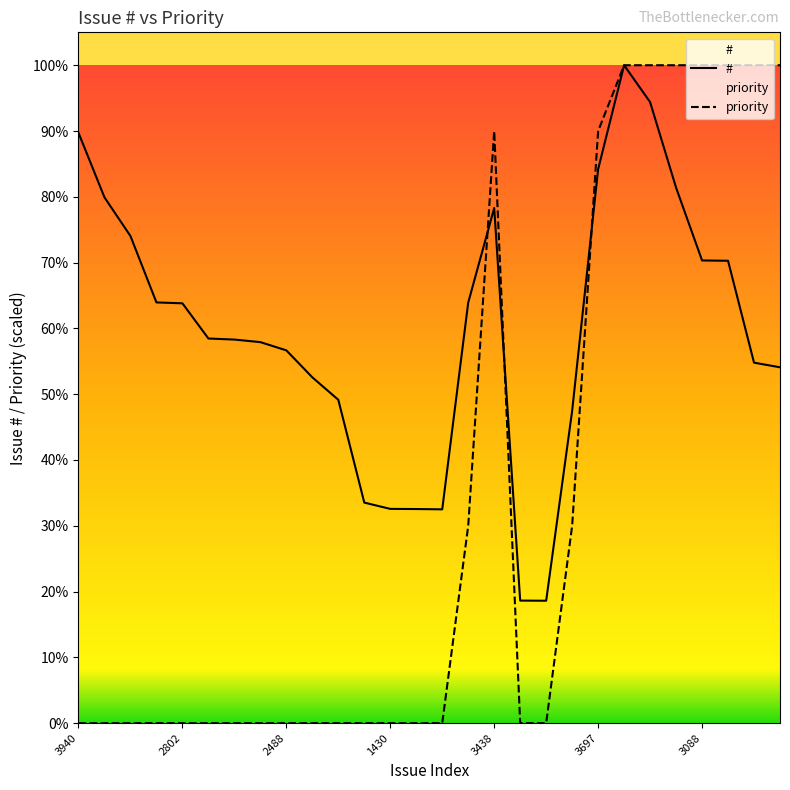

List the series in order of their overall mean, lowest first.

priority, #